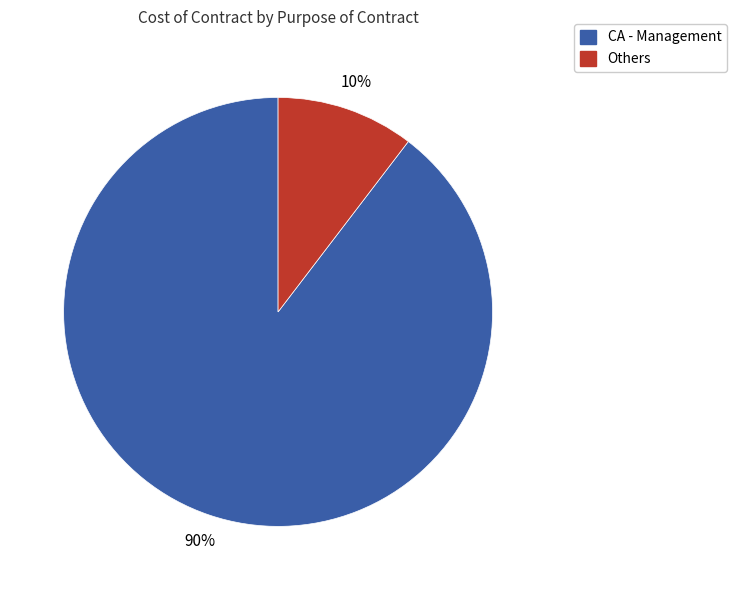

To the nearest percent, what is the average slice percentage?

50%